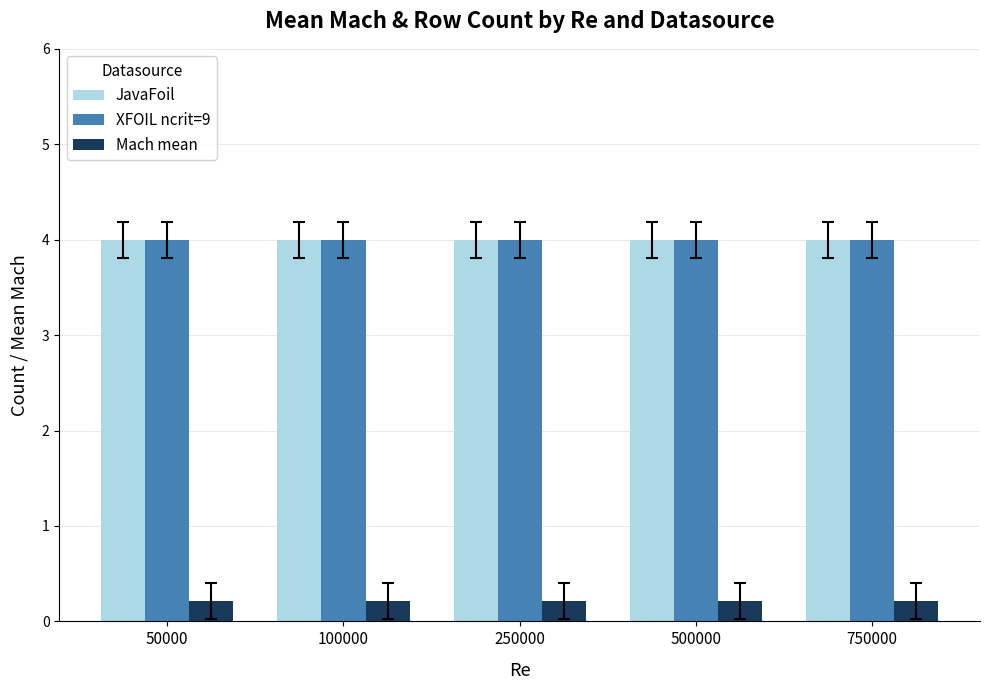

Reading right to left, list all the values displayed in this chart.

JavaFoil: 750000=4.0	500000=4.0	250000=4.0	100000=4.0	50000=4.0
XFOIL ncrit=9: 750000=4.0	500000=4.0	250000=4.0	100000=4.0	50000=4.0
Mach mean: 750000=0.2	500000=0.2	250000=0.2	100000=0.2	50000=0.2